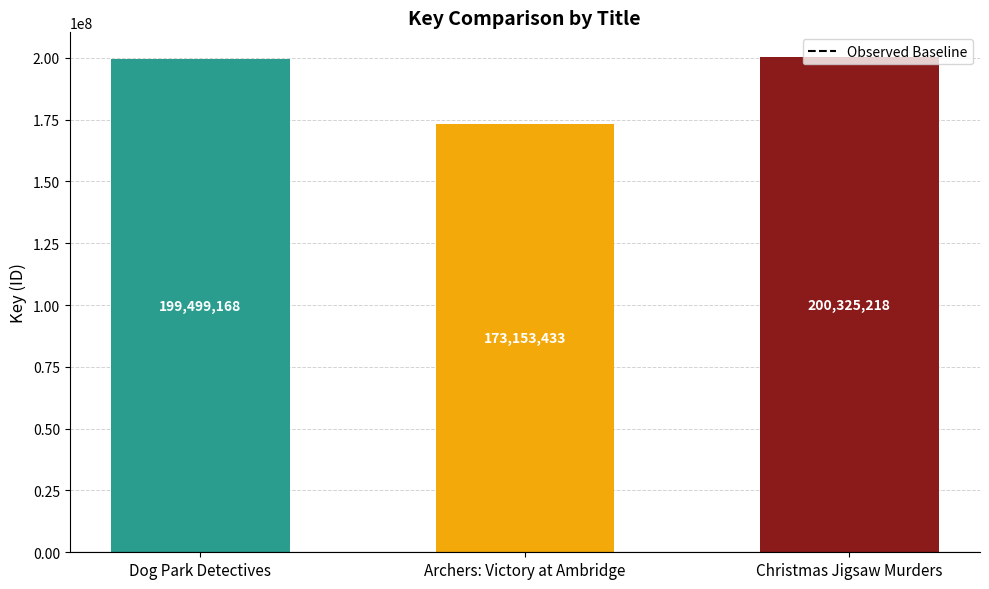

Where is the data nearest to the value 186739325?

Dog Park Detectives